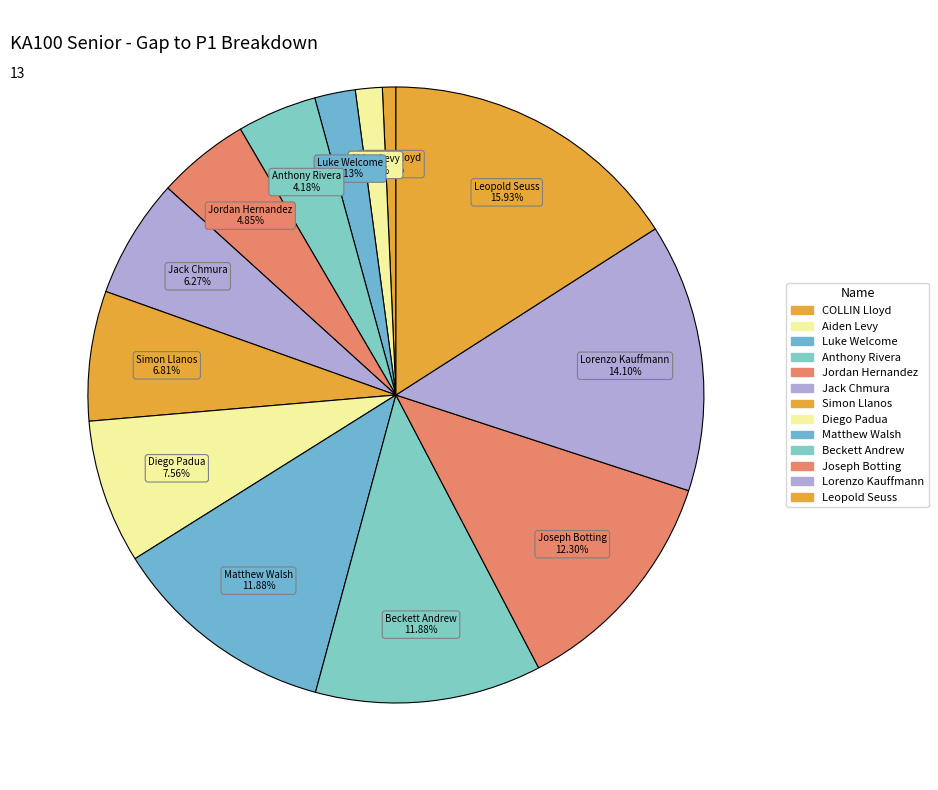

How many segments does this pie chart have?

13